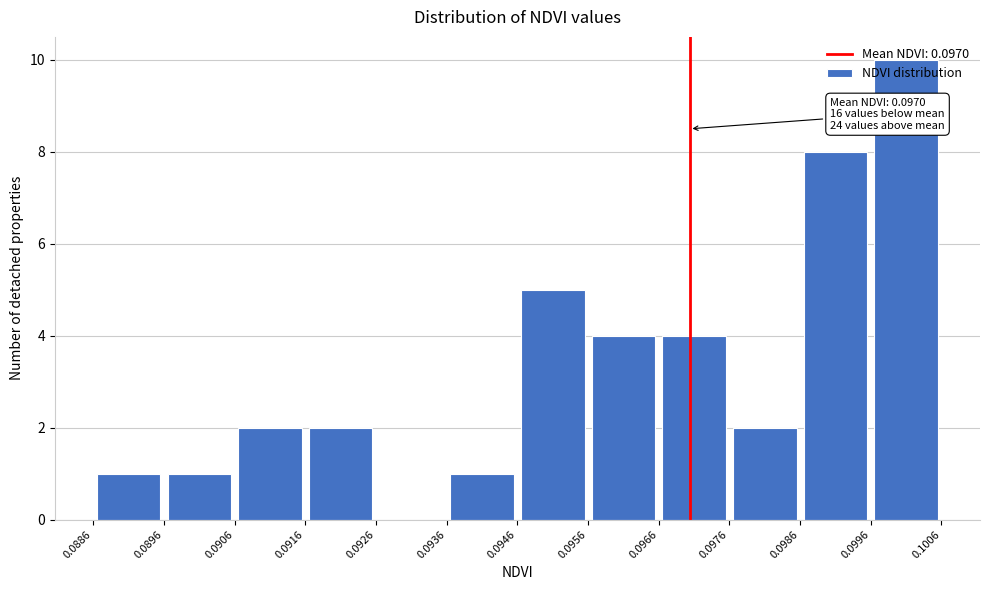

Which range on the x-axis has the tallest bar?

0.0996 to 0.1006